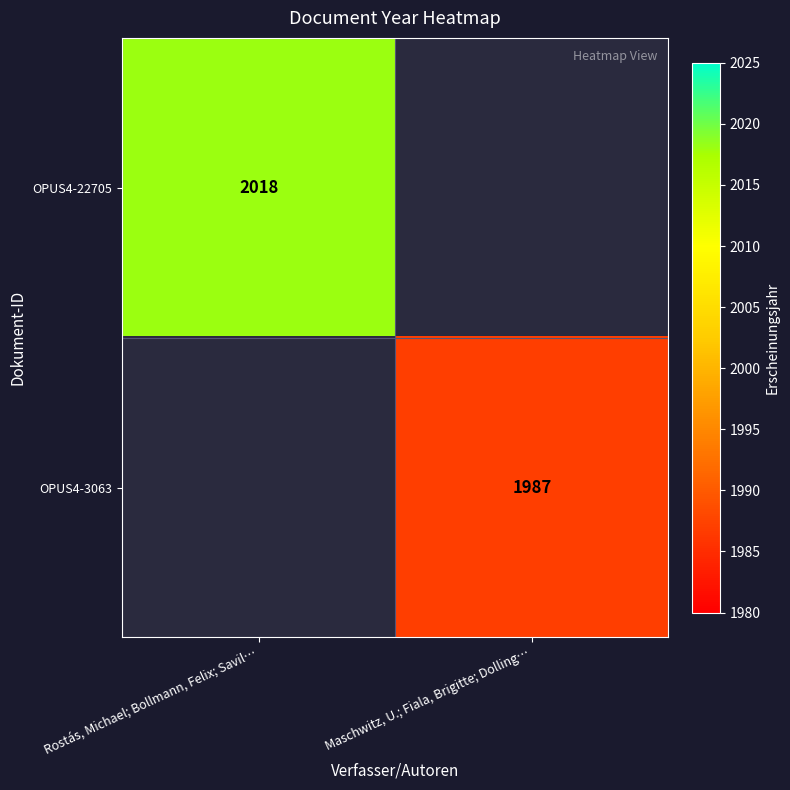

Is it true that OPUS4-3063 equals 1987 at Maschwitz, U.; Fiala, Brigitte; Dolling…?

True